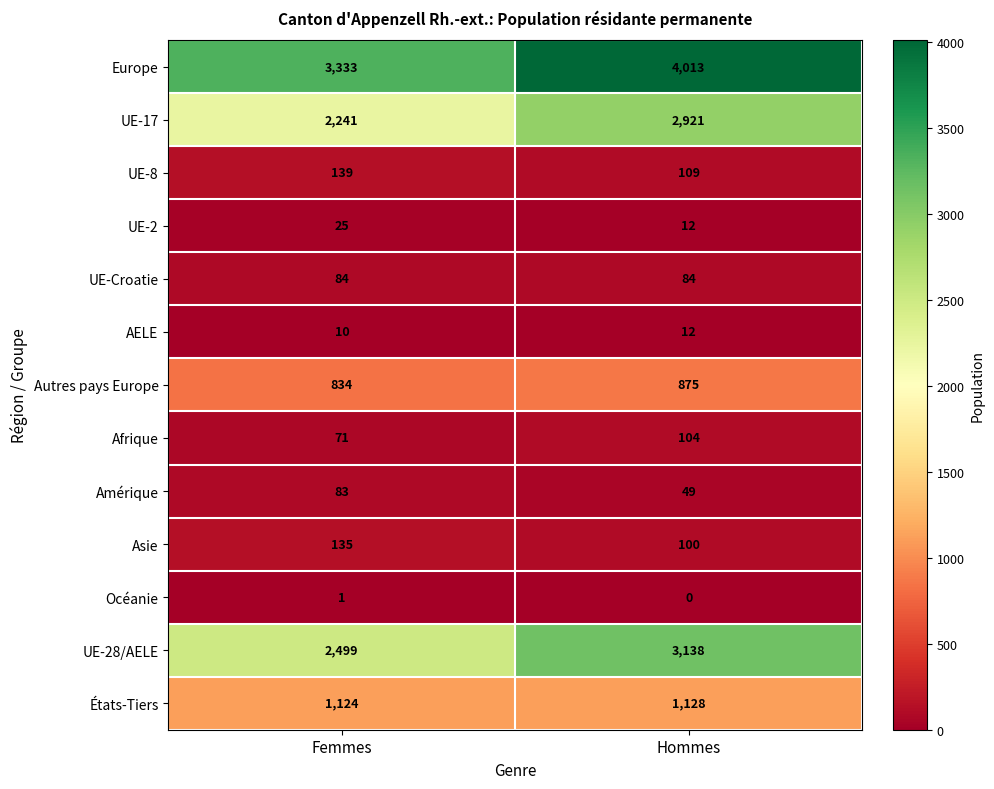

What is the spread (max minus min) of values at Hommes?

4013